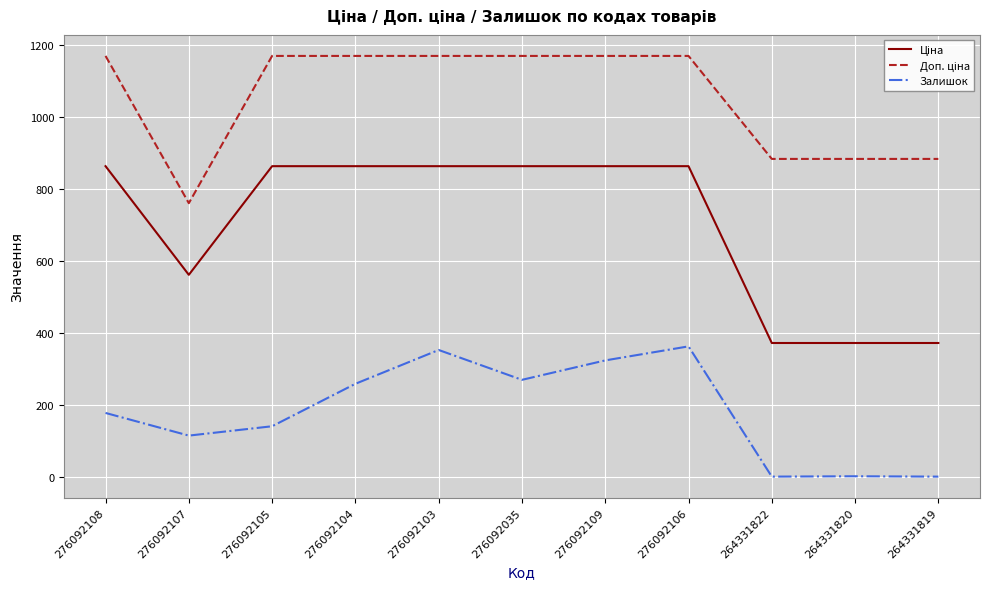

What is the highest value of the Залишок series?

362.0